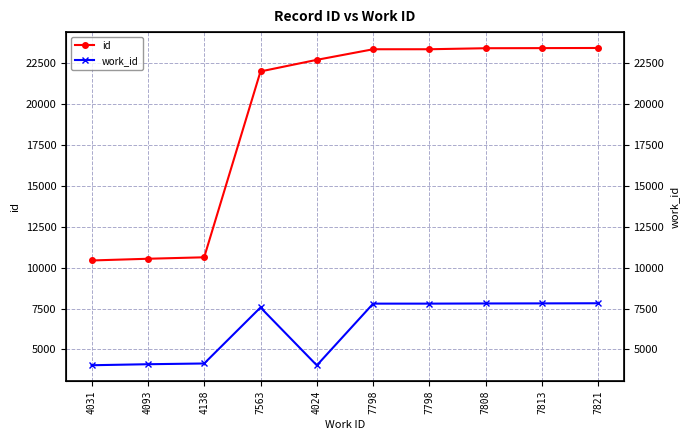

The value of work_id at 7563 is 7563. True or false?

True